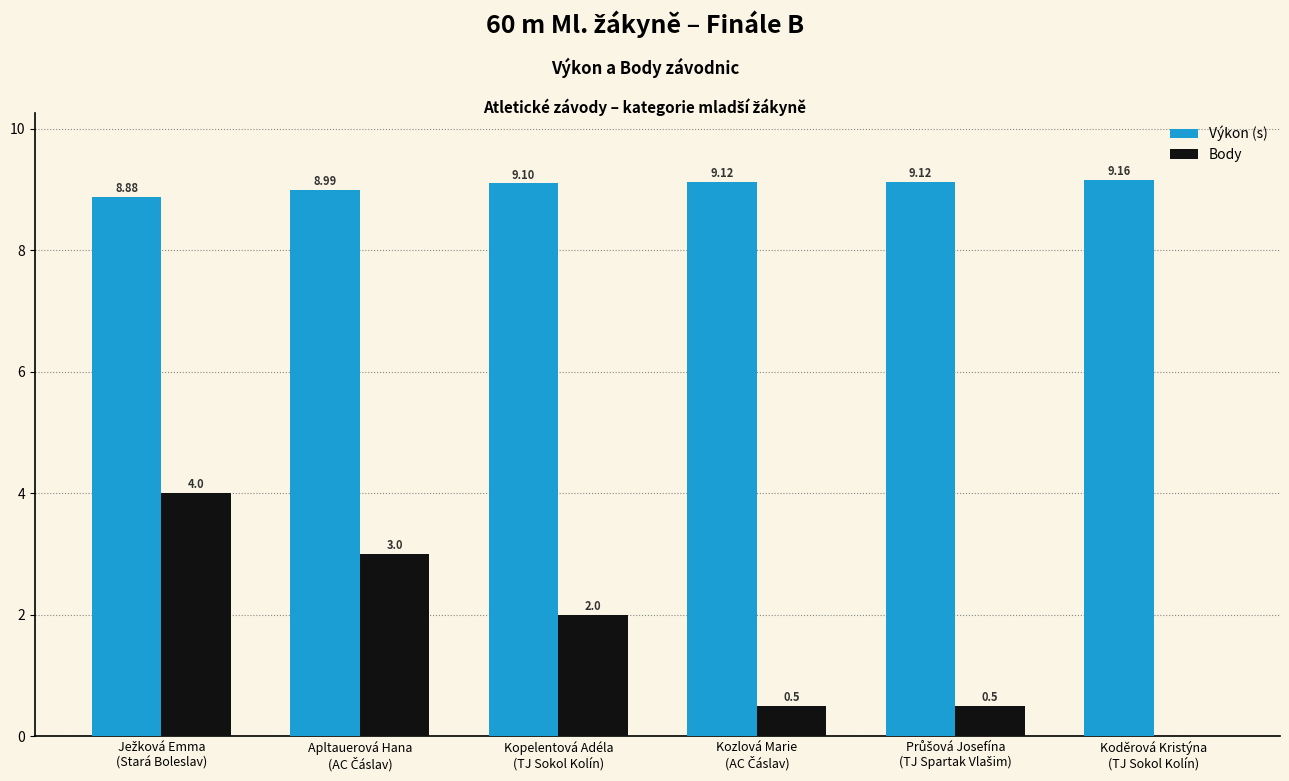

What are all the series names shown in the legend?

Výkon (s), Body